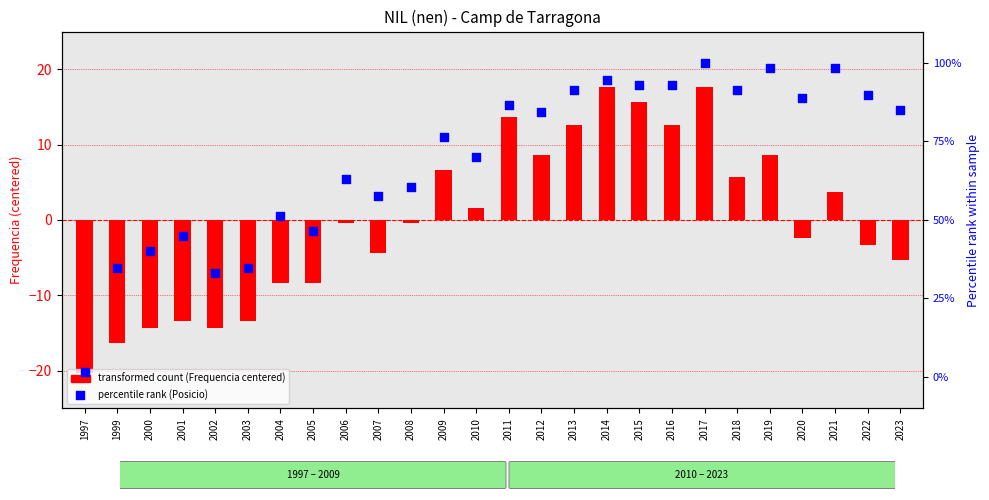

Which series reaches the maximum Y coordinate?

percentile rank (Posicio)